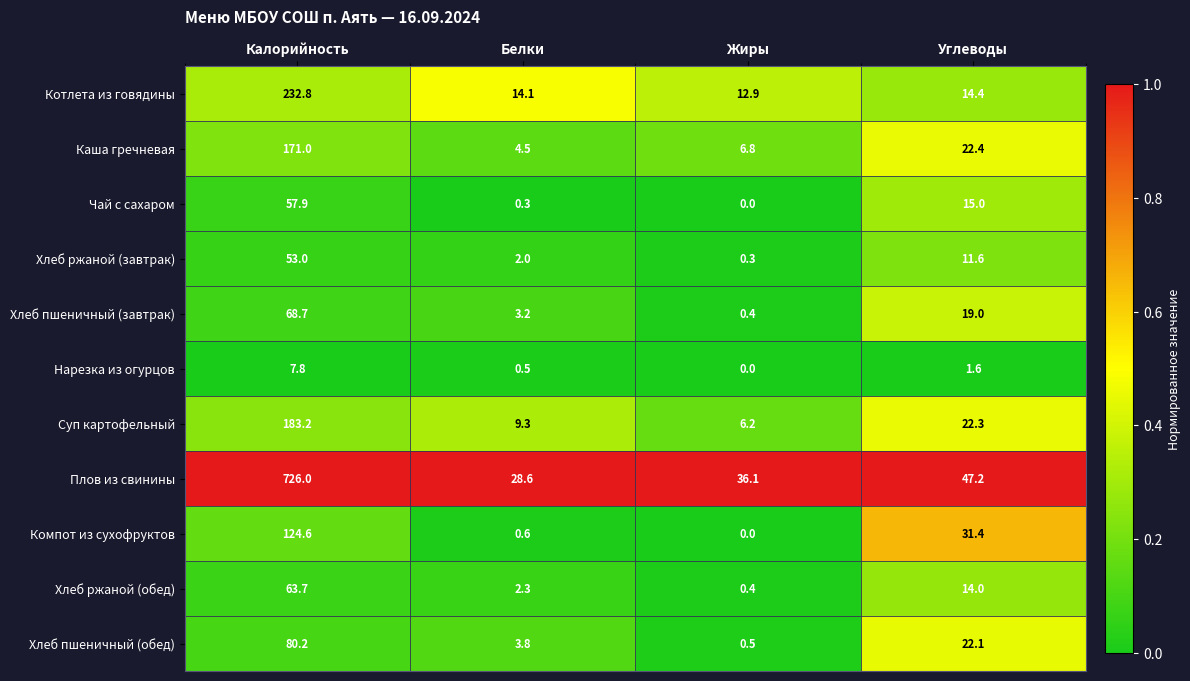

True or false: Суп картофельный has a value of 9.3 at Белки.

True